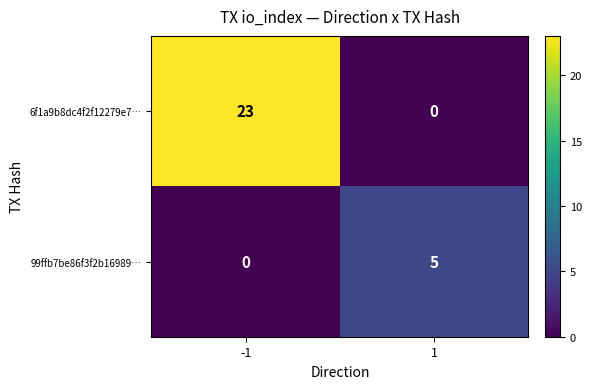

What is the difference between the highest and lowest values at -1?

23